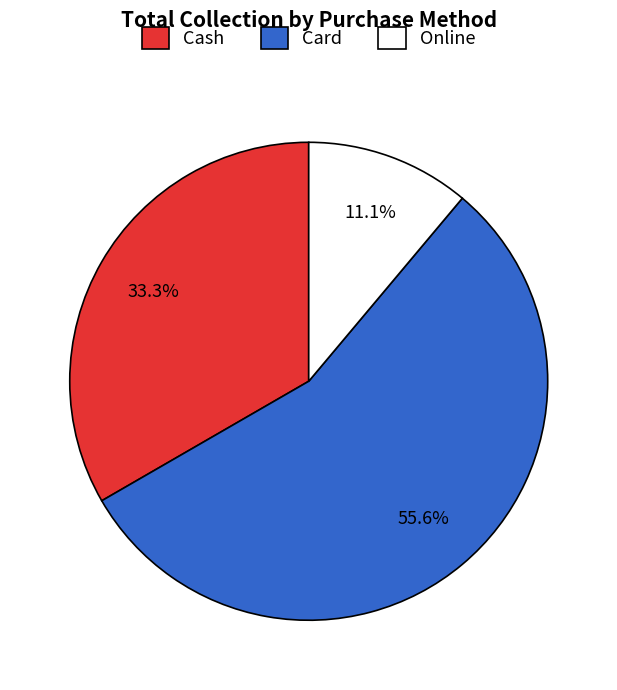

To the nearest percent, what is the combined percentage of Online and Card?

67%